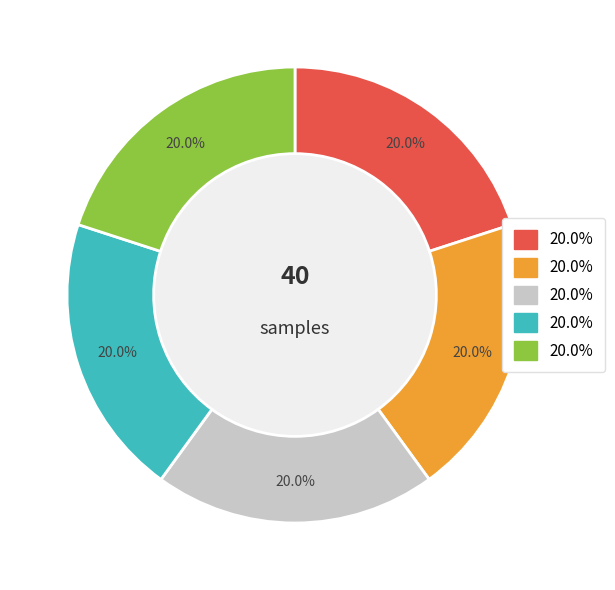

Does any single category account for the majority?

No